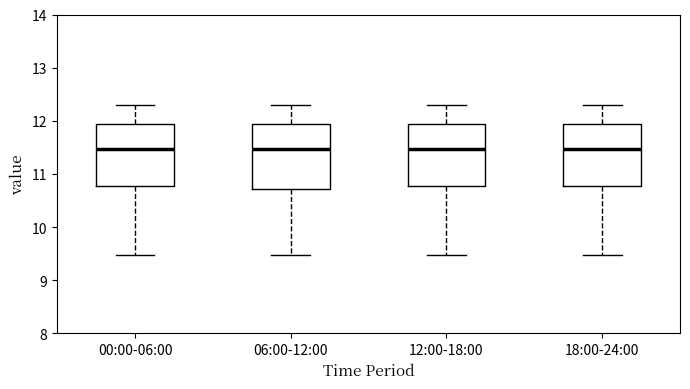

Reading left to right, read every box against the y-axis: the position of its median line, the range the box covers, and the ends of its whiskers. The values are not printed on the chart, so give them approximately, as read against the axis.

00:00-06:00: median 11.5, box 10.8 to 11.9, whiskers 9.5 to 12.3
06:00-12:00: median 11.5, box 10.7 to 11.9, whiskers 9.5 to 12.3
12:00-18:00: median 11.5, box 10.8 to 11.9, whiskers 9.5 to 12.3
18:00-24:00: median 11.5, box 10.8 to 11.9, whiskers 9.5 to 12.3